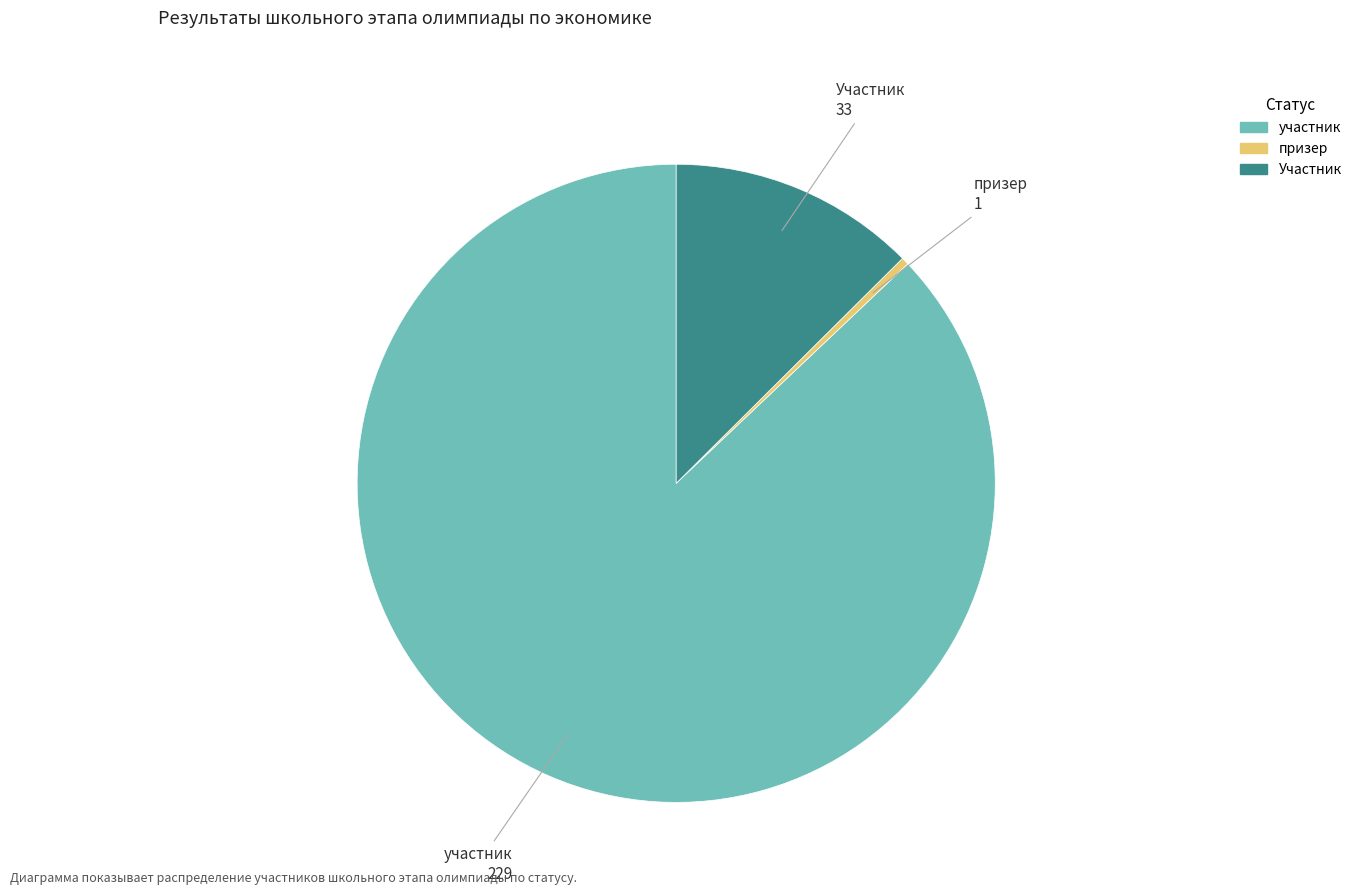

What is the largest slice in the pie chart?

участник